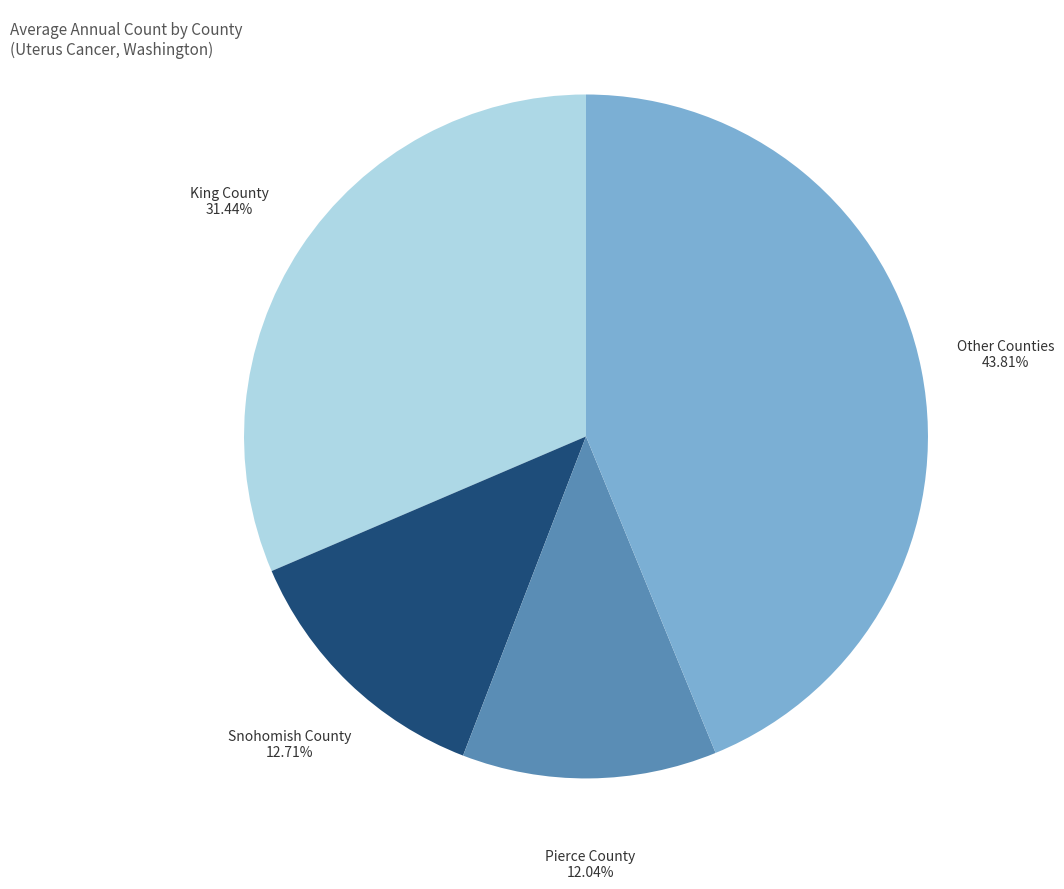

Is there a majority slice in this chart?

No